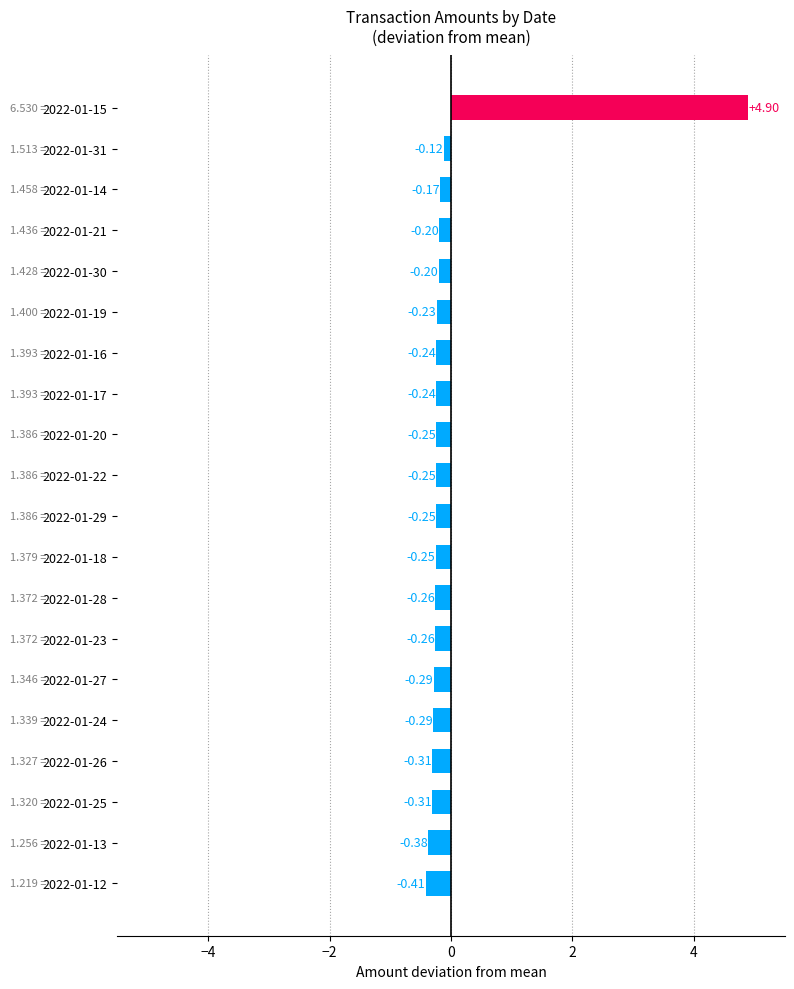

What is the difference between the maximum and second lowest values?

5.3